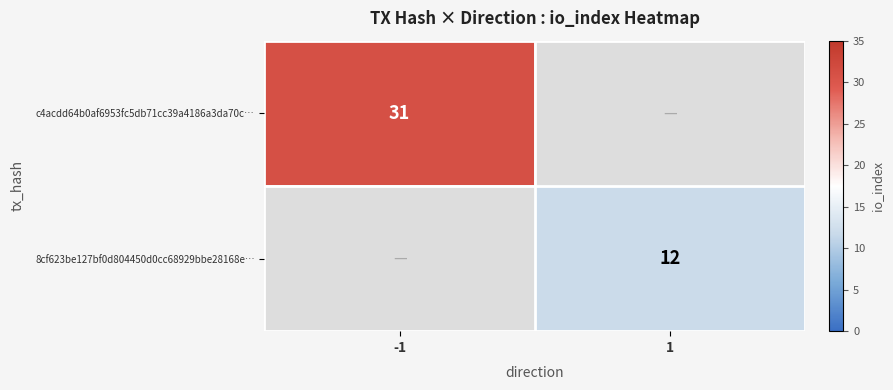

What is the greatest value displayed?

31.0